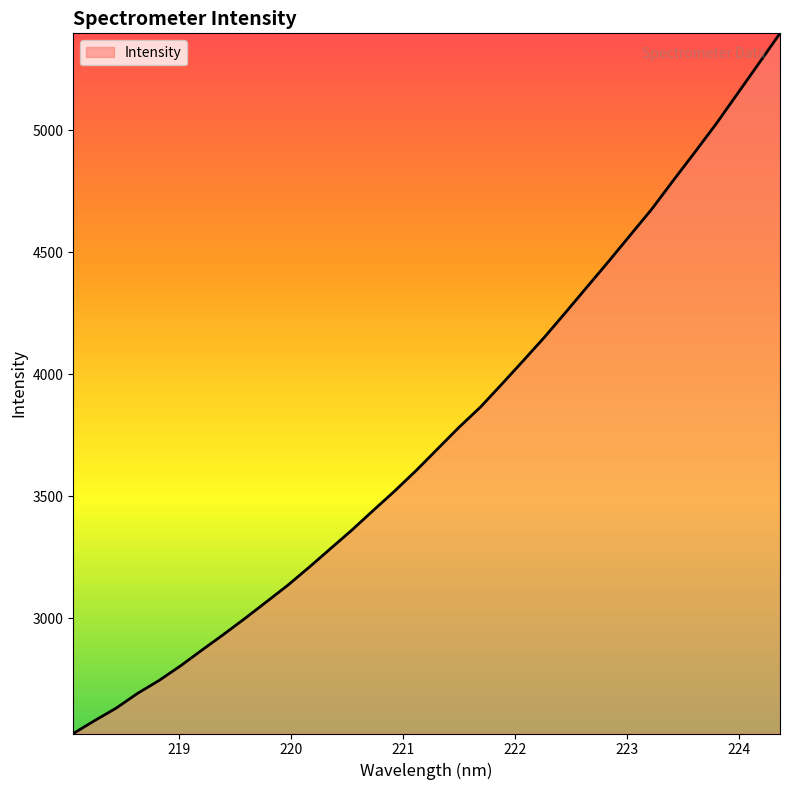

What is the minimum value shown in the chart?

2527.7